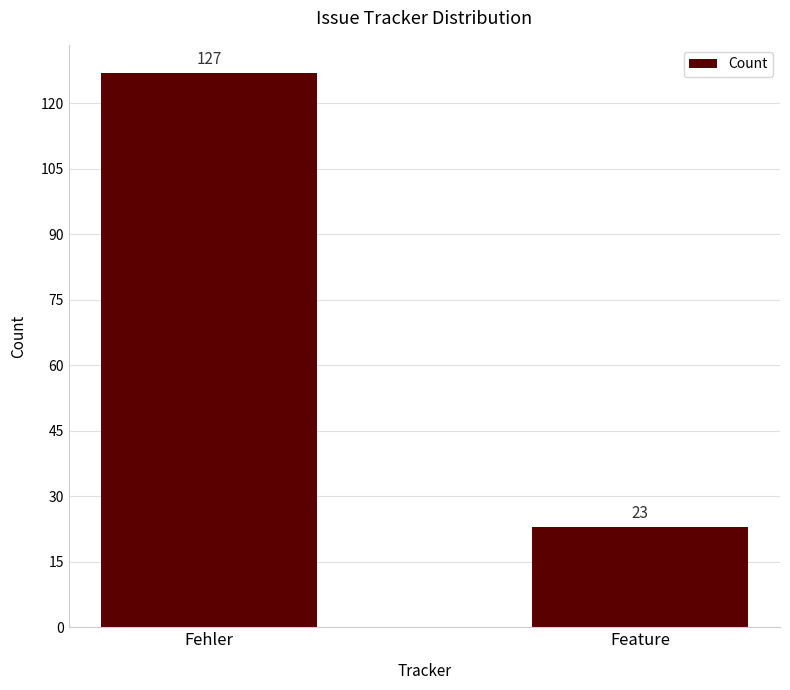

Reading left to right, what are all the values shown in this chart?

127	23